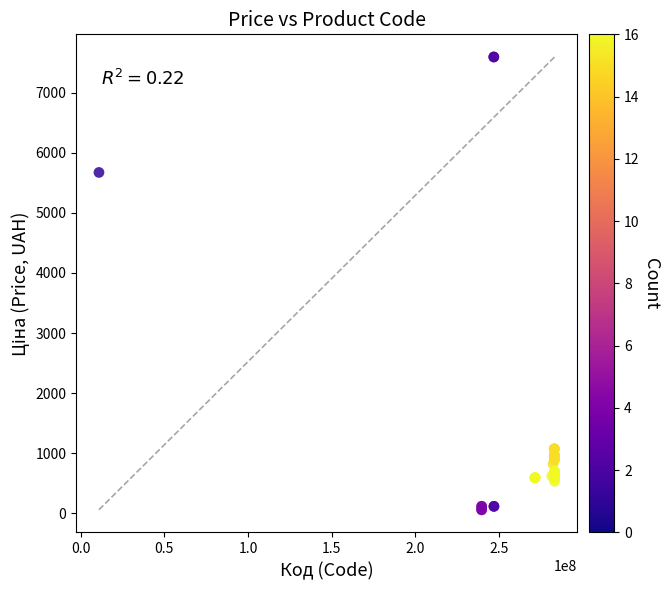

What Y value in the scatter plot is closest to 3826?

5673.8